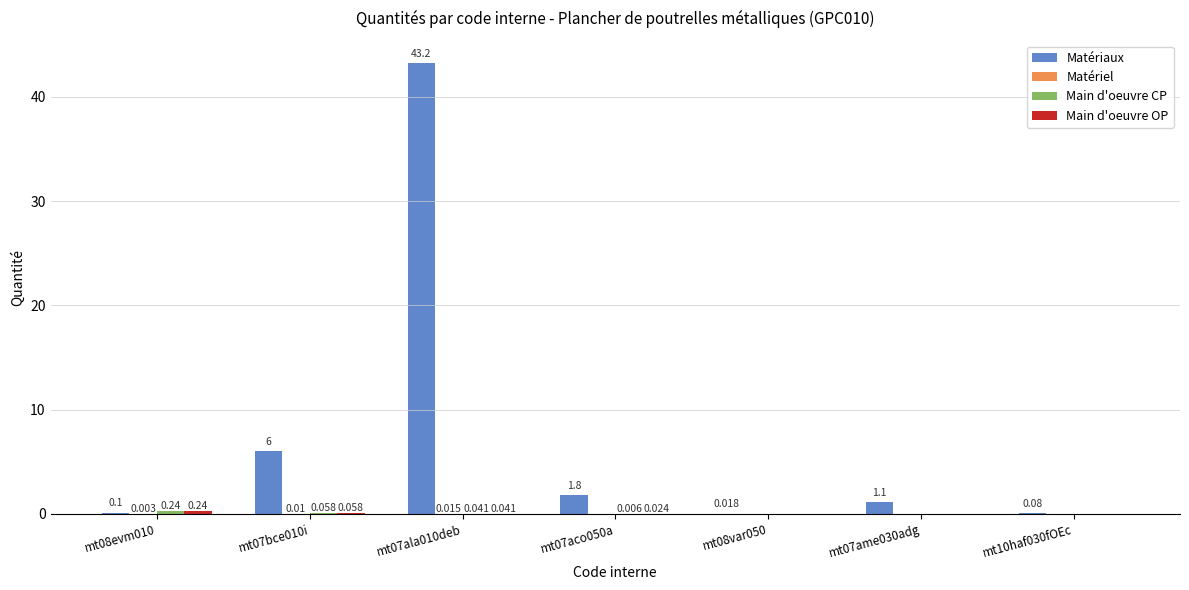

Which series has the largest total across all categories?

Matériaux